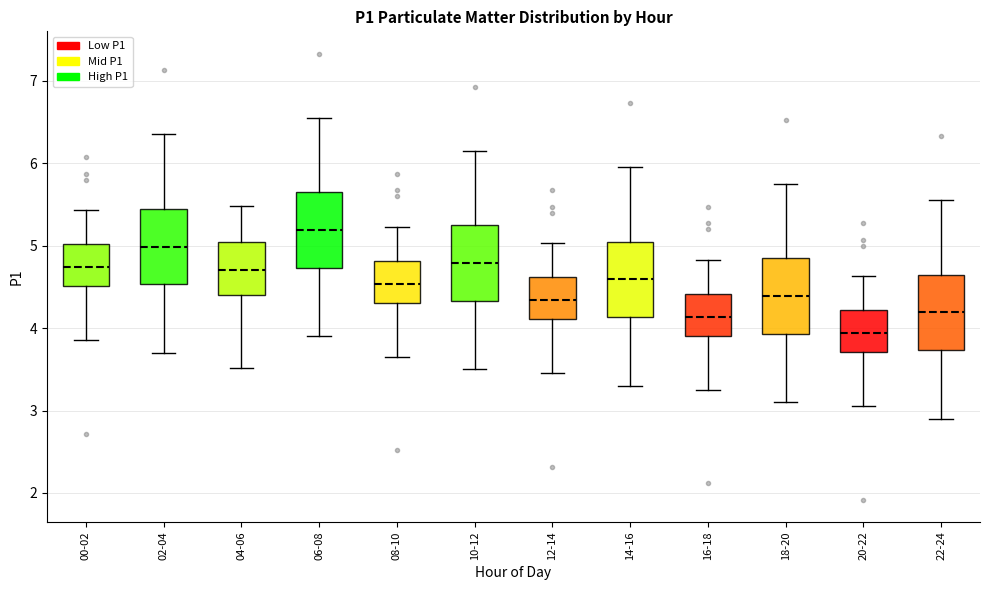

Reading left to right, read every box against the y-axis: the position of its median line, the range the box covers, and the ends of its whiskers. The values are not printed on the chart, so give them approximately, as read against the axis.

00-02: median 4.7, box 4.5 to 5.0, whiskers 3.9 to 5.4
02-04: median 5.0, box 4.5 to 5.5, whiskers 3.7 to 6.4
04-06: median 4.7, box 4.4 to 5.0, whiskers 3.5 to 5.5
06-08: median 5.2, box 4.7 to 5.7, whiskers 3.9 to 6.6
08-10: median 4.5, box 4.3 to 4.8, whiskers 3.7 to 5.2
10-12: median 4.8, box 4.3 to 5.3, whiskers 3.5 to 6.2
12-14: median 4.3, box 4.1 to 4.6, whiskers 3.5 to 5.0
14-16: median 4.6, box 4.1 to 5.1, whiskers 3.3 to 6.0
16-18: median 4.1, box 3.9 to 4.4, whiskers 3.3 to 4.8
18-20: median 4.4, box 3.9 to 4.9, whiskers 3.1 to 5.8
20-22: median 3.9, box 3.7 to 4.2, whiskers 3.1 to 4.6
22-24: median 4.2, box 3.7 to 4.7, whiskers 2.9 to 5.6